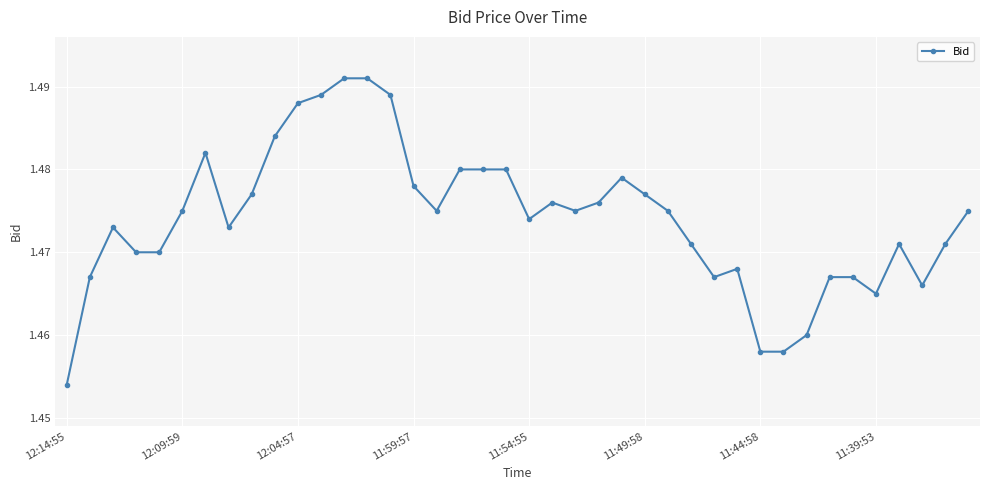

True or false: the data has more than 1 interior local peaks.

True